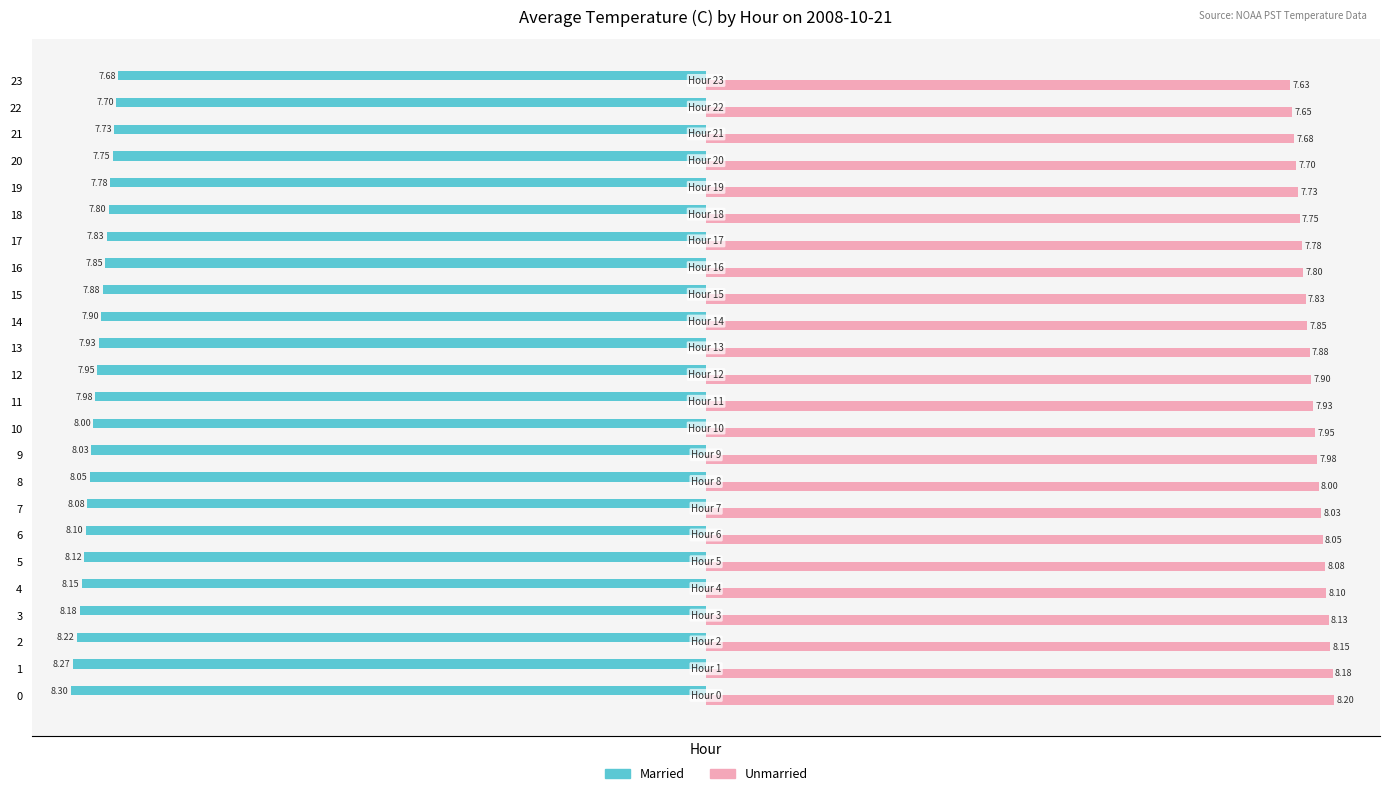

How many categories are shown in the chart?

24